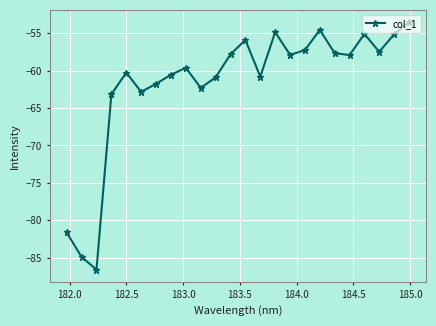

How many interior local peaks (higher than both neighbors) does the data have?

6